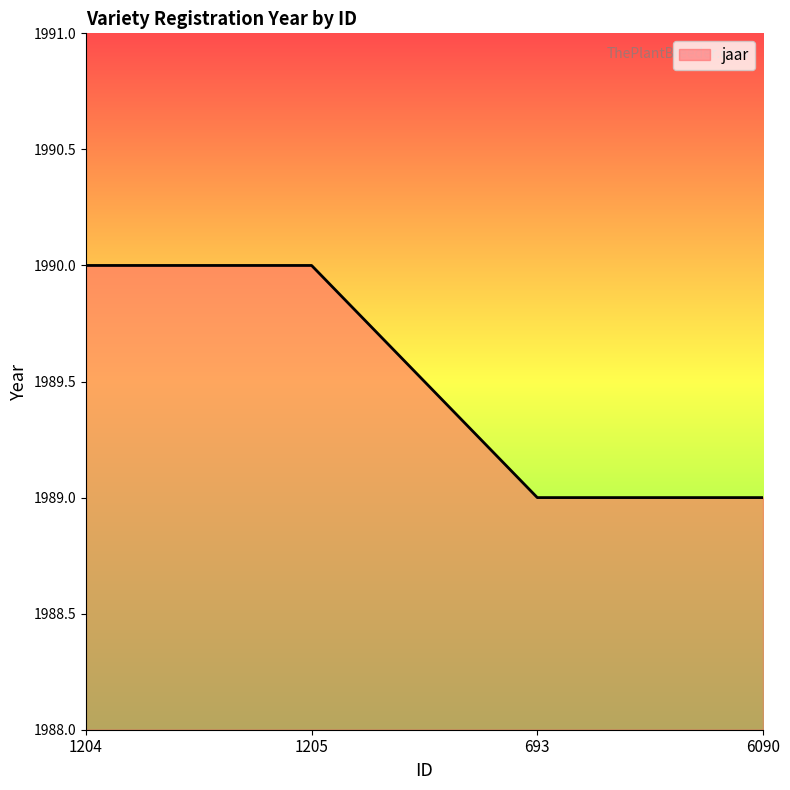

What position from the left is 1204?

1